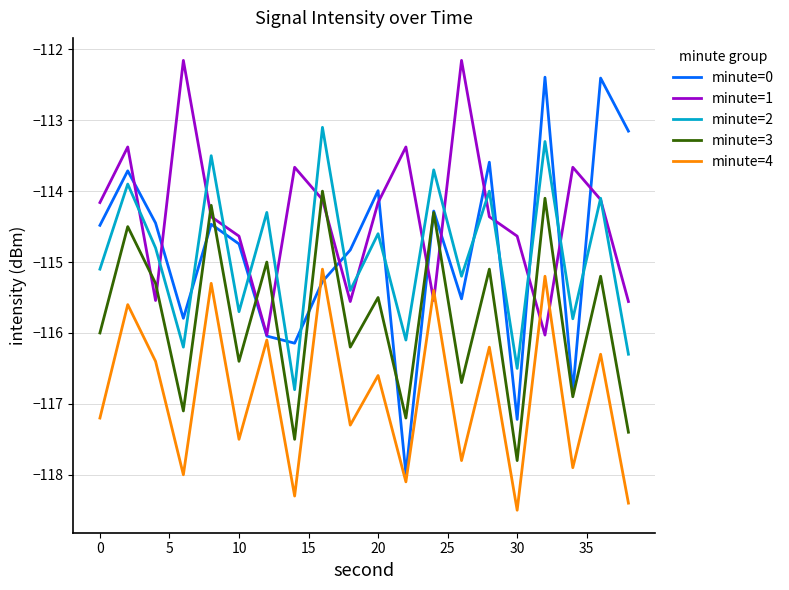

Does the chart have visible grid lines?

Yes